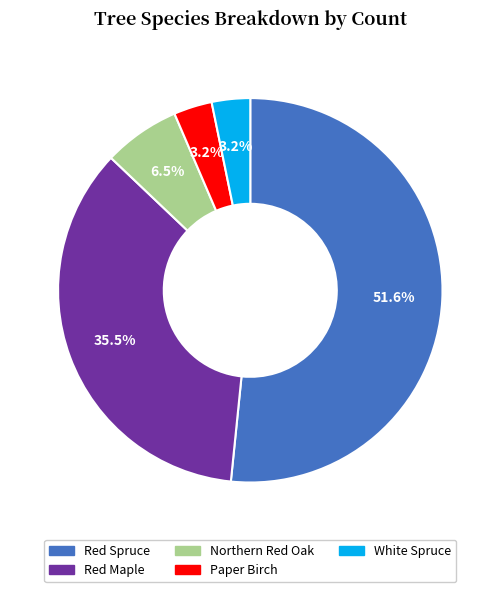

Is it true that Paper Birch is 18% of the pie?

False